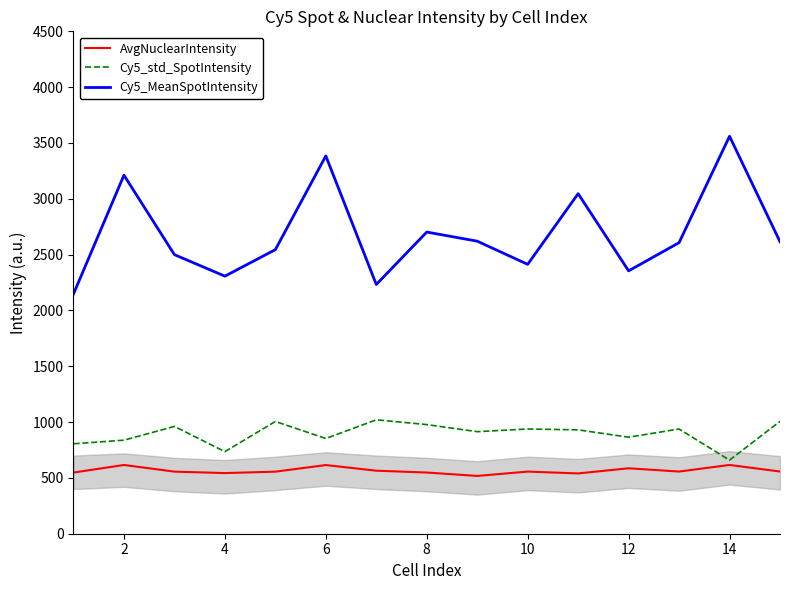

True or false: Cy5_MeanSpotIntensity and Cy5_std_SpotIntensity intersect in this chart.

False